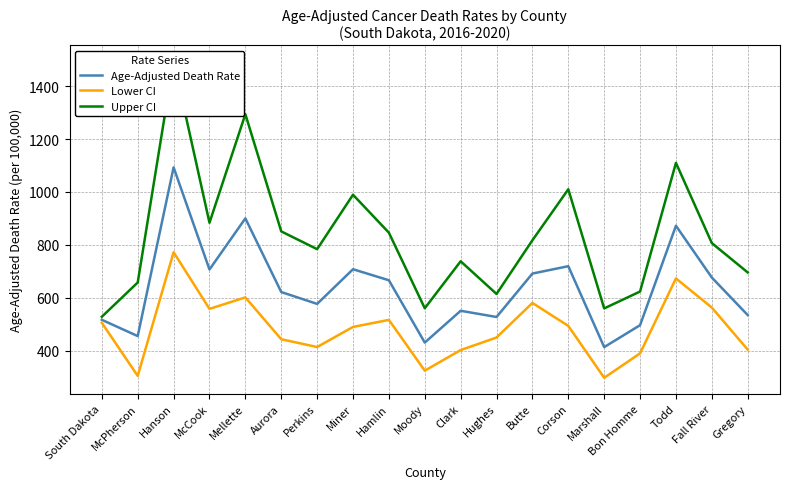

What is the spread (max minus min) of values at Marshall?

262.3